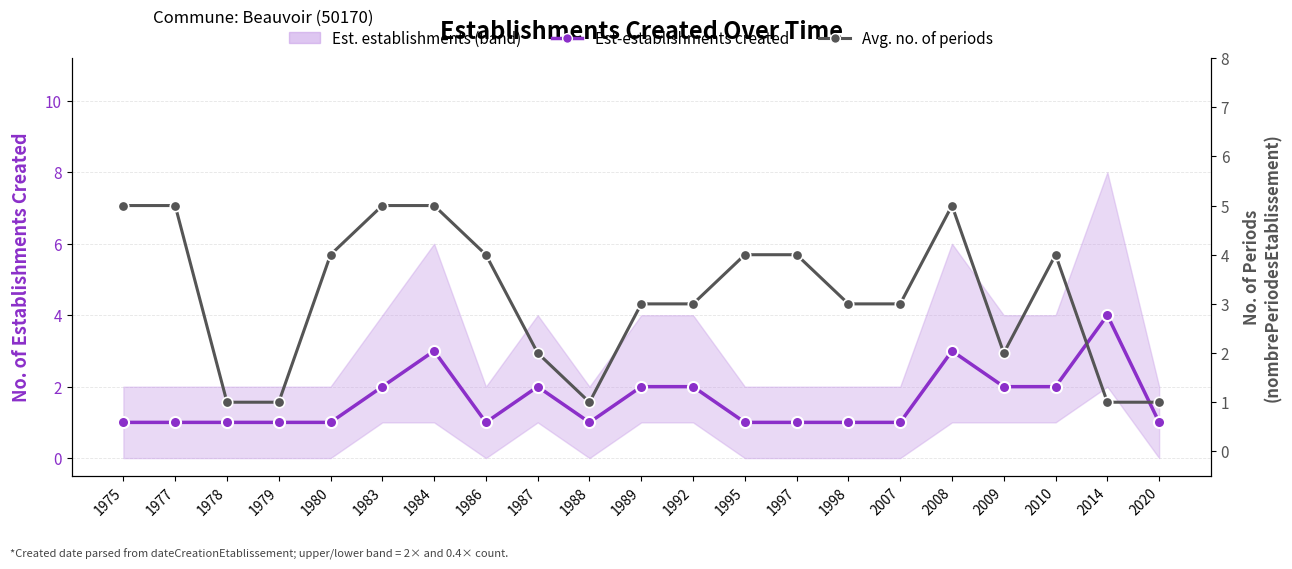

Between 1988 and 1997, which is larger?

1988